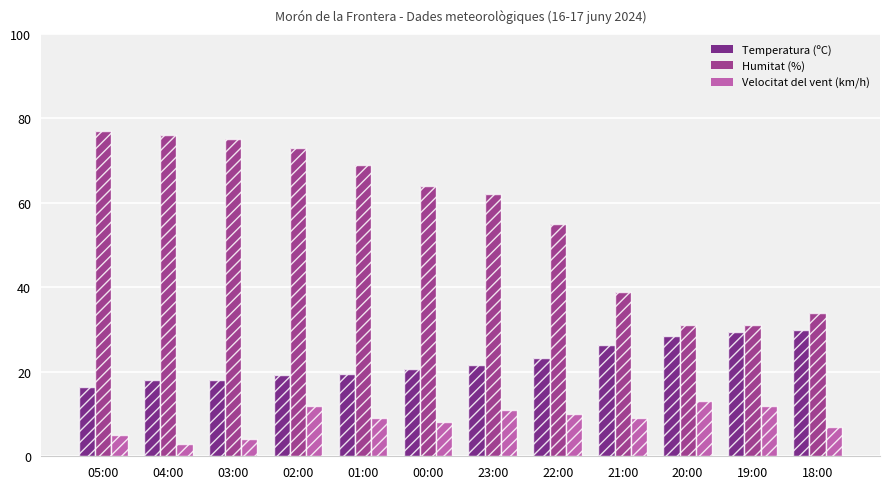

Rank the series by their average value, from highest to lowest.

Humitat (%), Temperatura (ºC), Velocitat del vent (km/h)